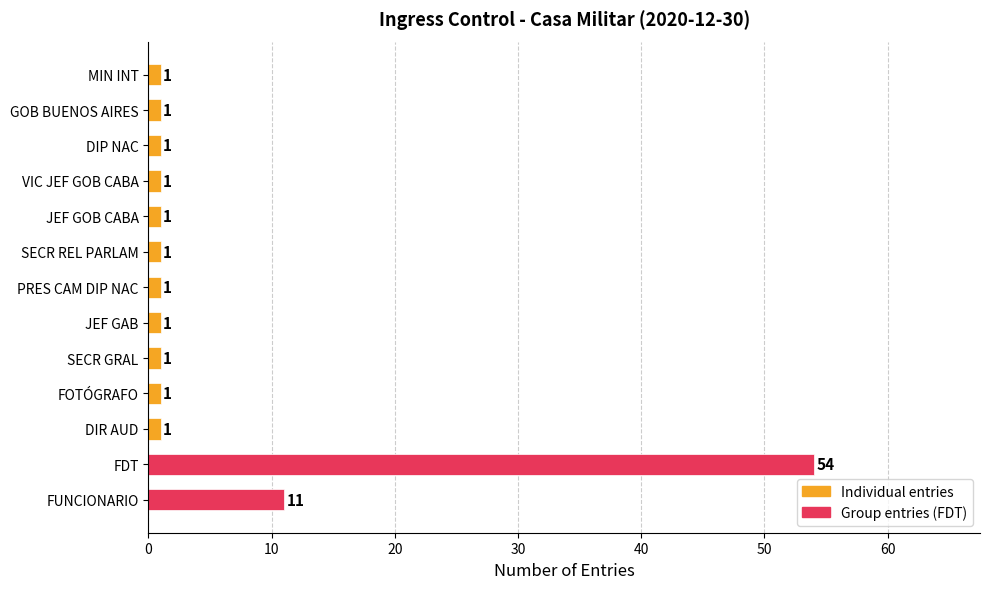

True or false: the data shows 1 at FOTÓGRAFO.

True